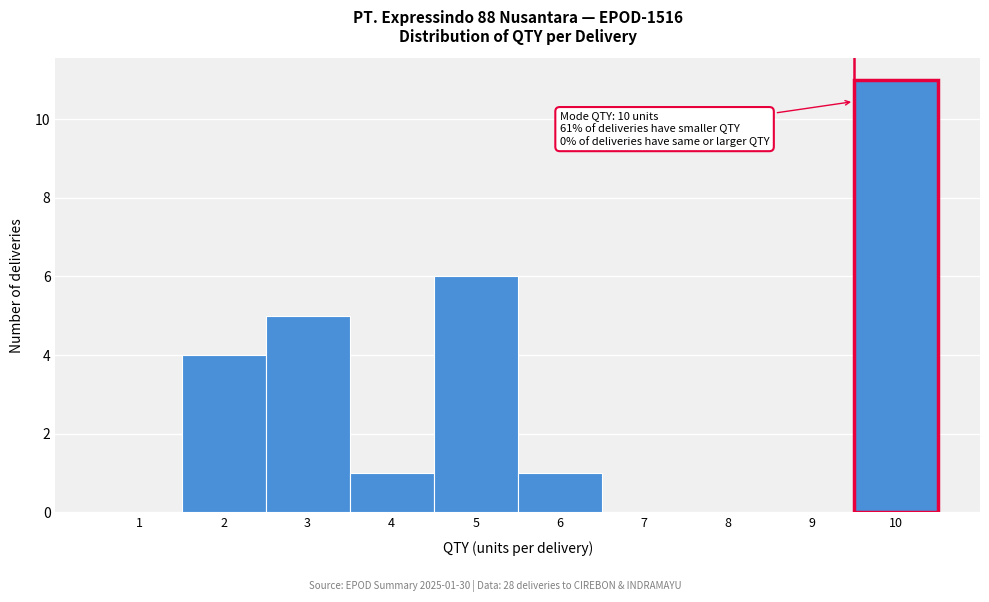

Reading right to left, list all the values displayed in this chart.

10=11	9=0	8=0	7=0	6=1	5=6	4=1	3=5	2=4	1=0